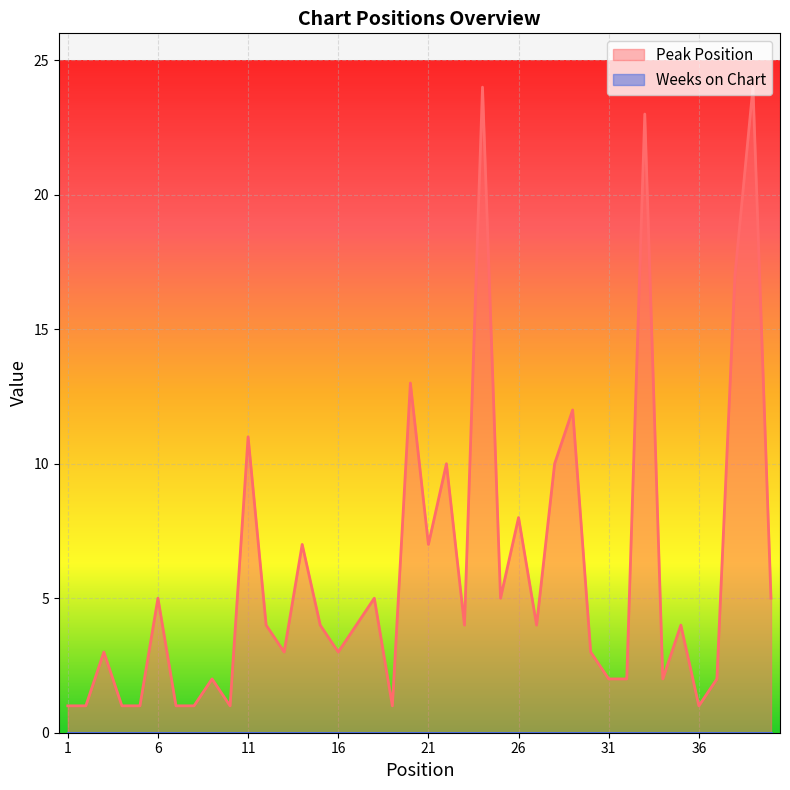

What is the value of the 27th point from the left?

4